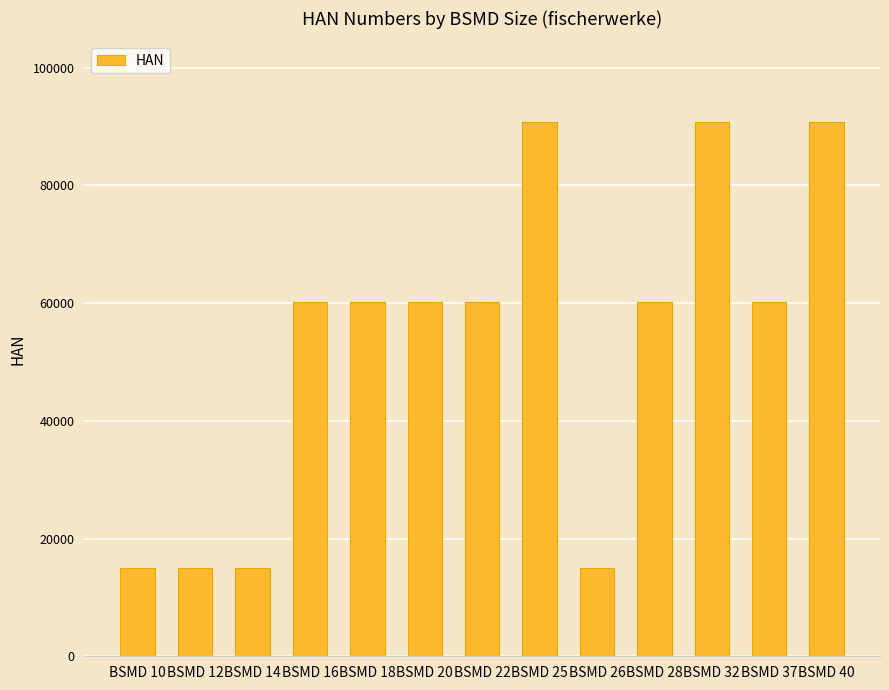

The value at BSMD 22 is 60172. True or false?

True